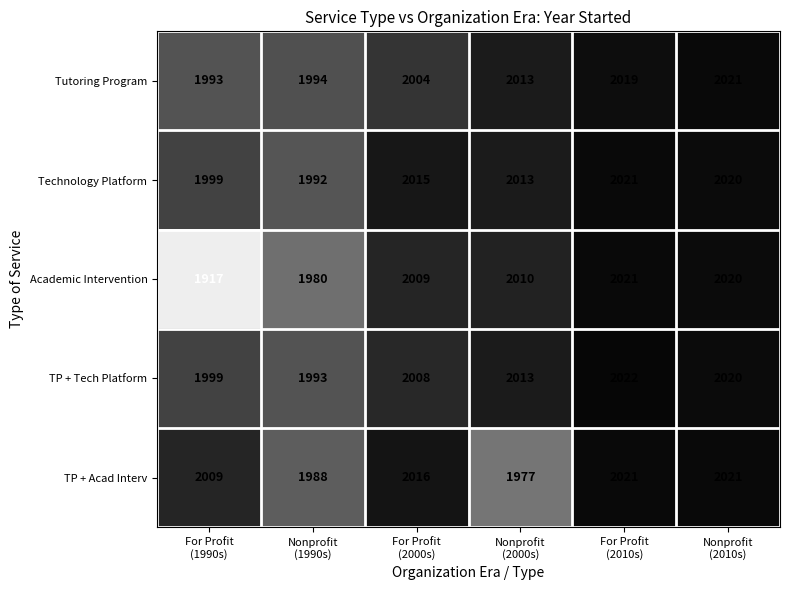

What is the smallest value displayed?

1917